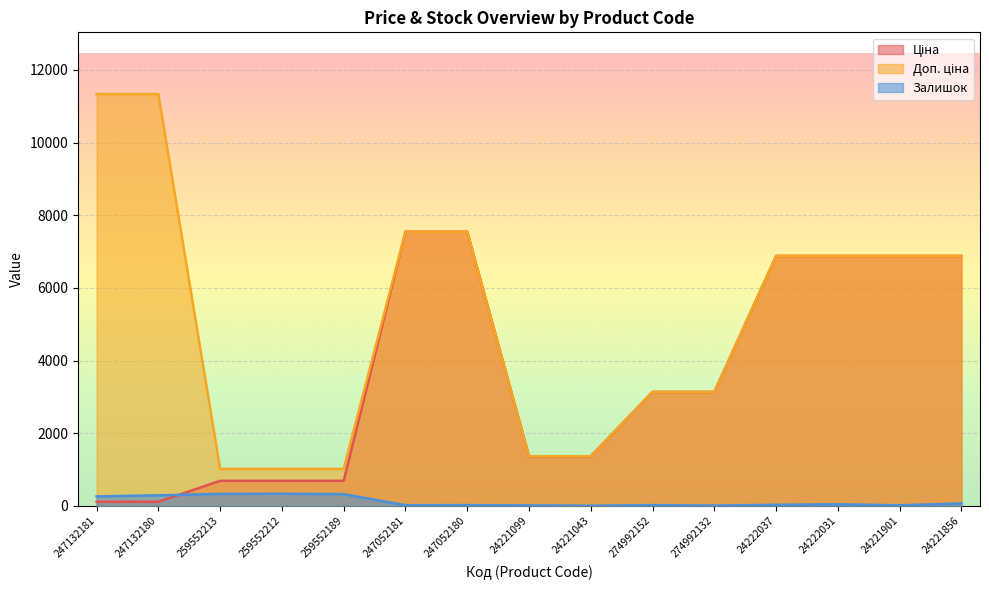

At which category does the chart reach its minimum across all series?

24221043